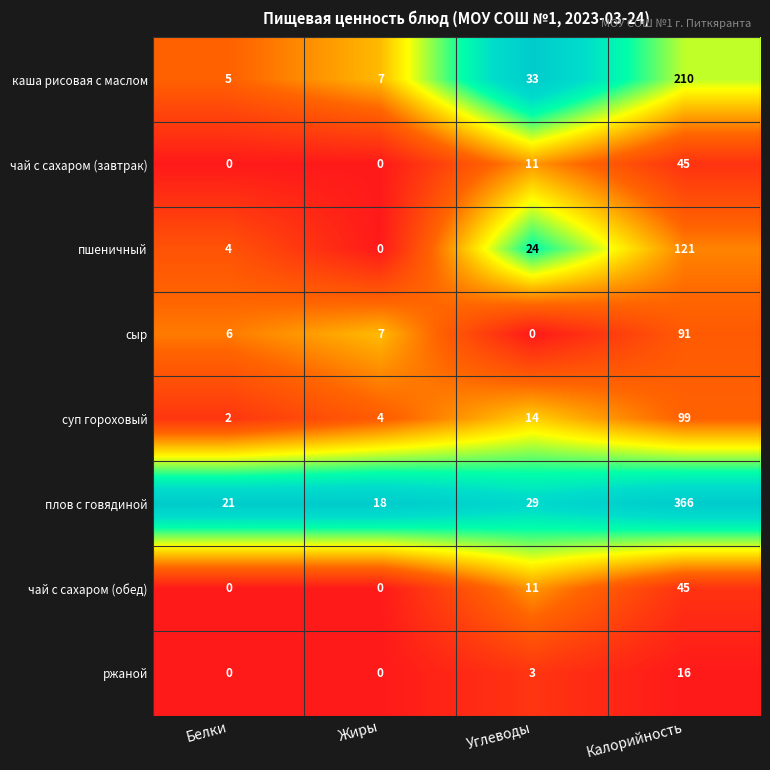

Which series has the largest total across all categories?

плов с говядиной